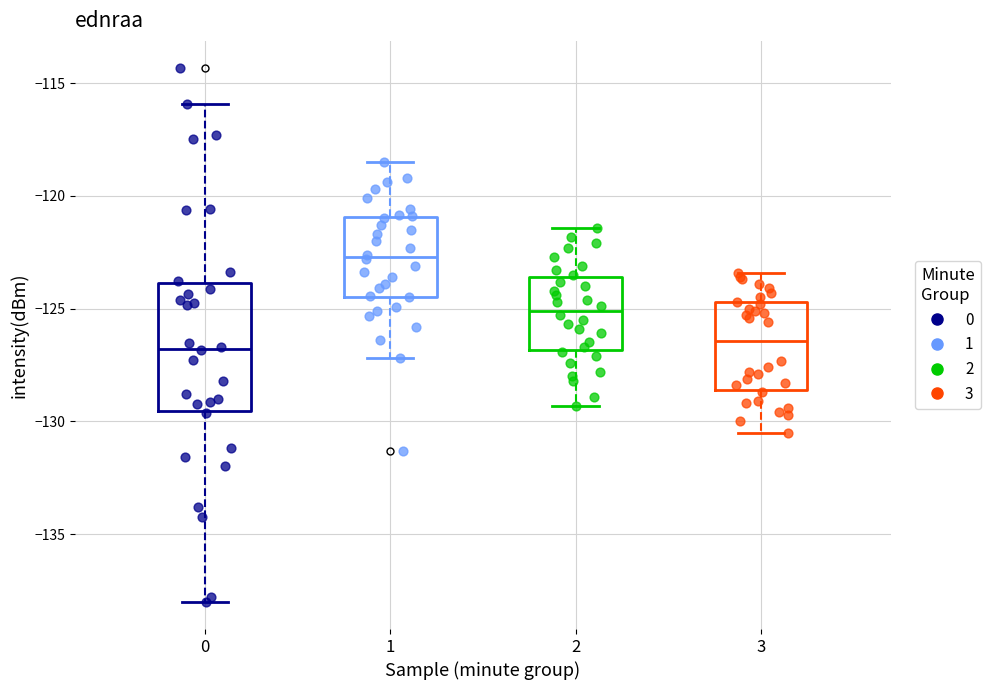

Reading left to right, transcribe this box plot: for each box, give where its median line is, the range the box spans, and where its two whiskers end, as read against the y-axis. The values are not printed on the chart, so give them approximately, as read against the axis.

0: median -127.0, box -129.5 to -124.0, whiskers -138.0 to -116.0
1: median -122.5, box -124.5 to -121.0, whiskers -127.0 to -118.5
2: median -125.0, box -127.0 to -123.5, whiskers -129.5 to -121.5
3: median -126.5, box -128.5 to -124.5, whiskers -130.5 to -123.5